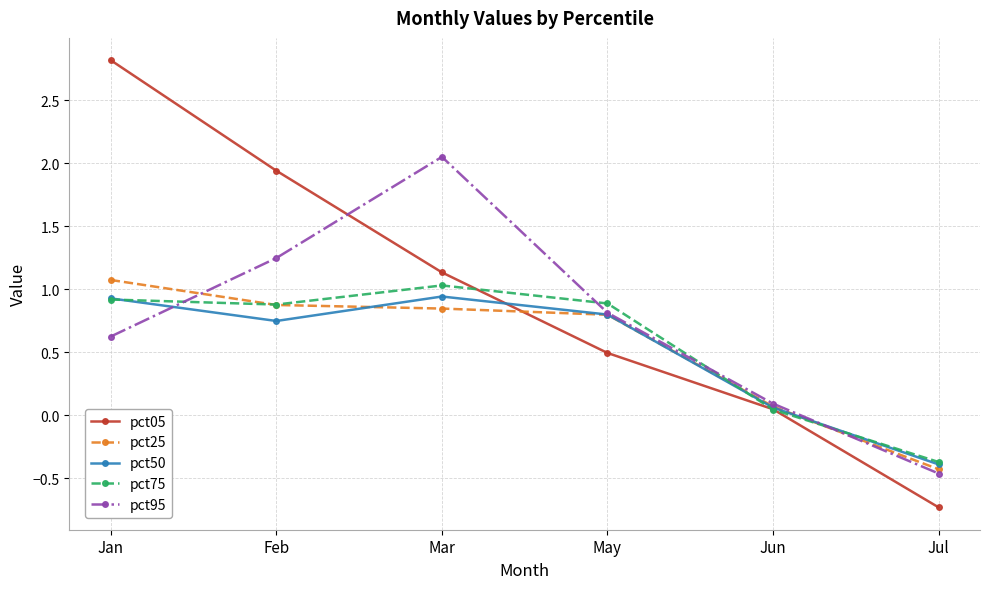

What is the average value of the pct75 series?

0.6